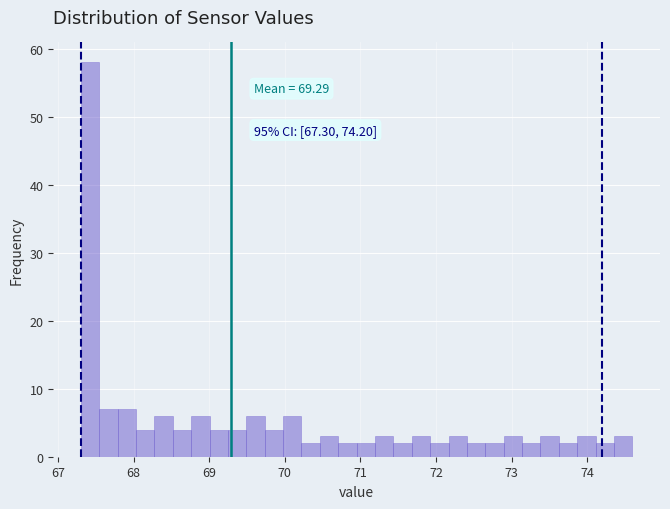

Read against the x-axis, roughly where is the centre of the tallest bar?

67.4